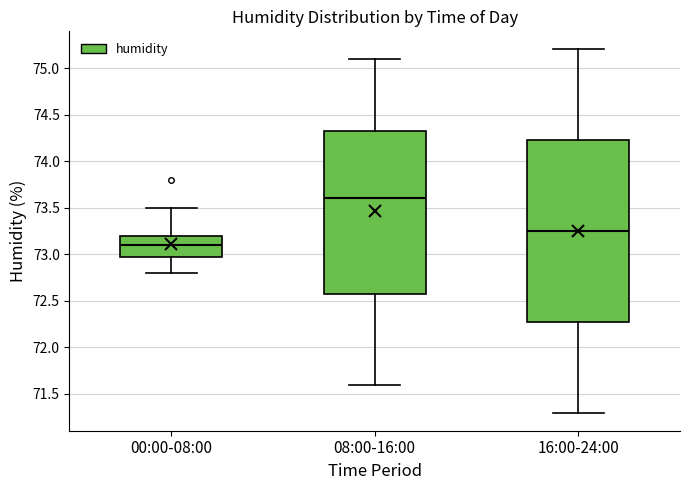

Where is the lower edge of the box for 16:00-24:00 on the y-axis? The values are not printed on the chart, so give them approximately, as read against the axis.

72.30